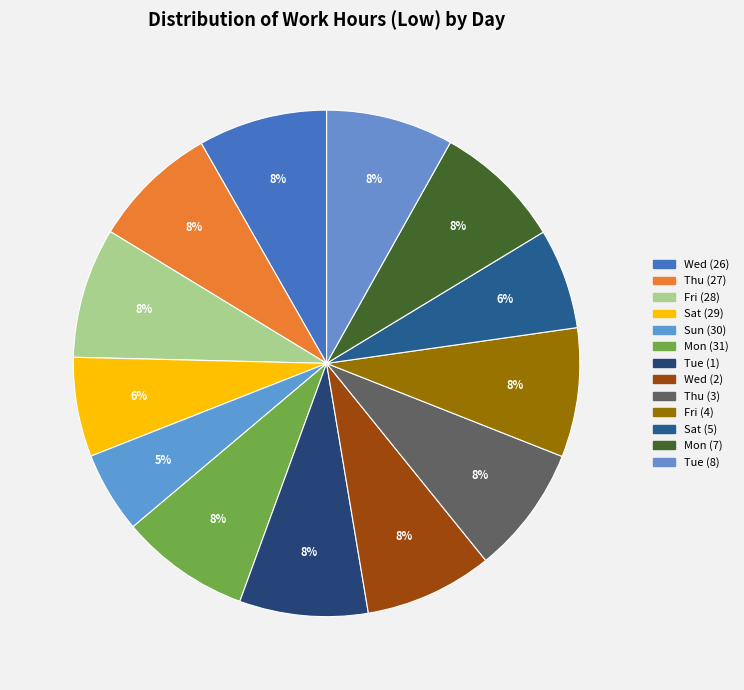

Which category has the smallest portion of the pie?

Sun (30)